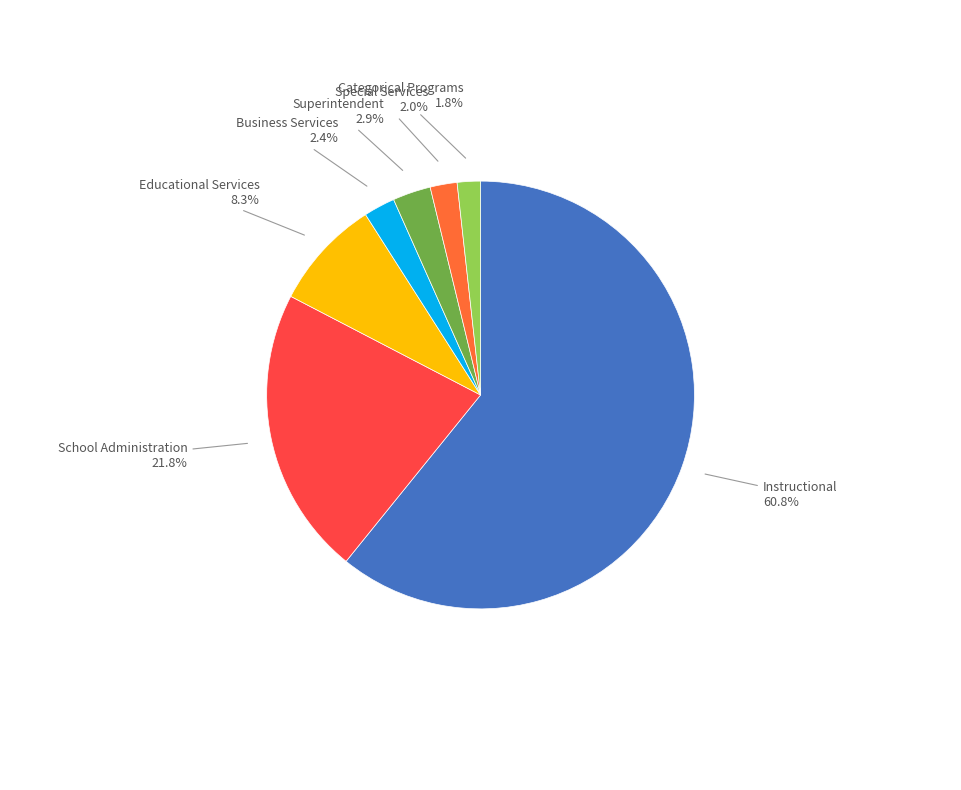

Does Instructional account for over 50% of the chart?

Yes